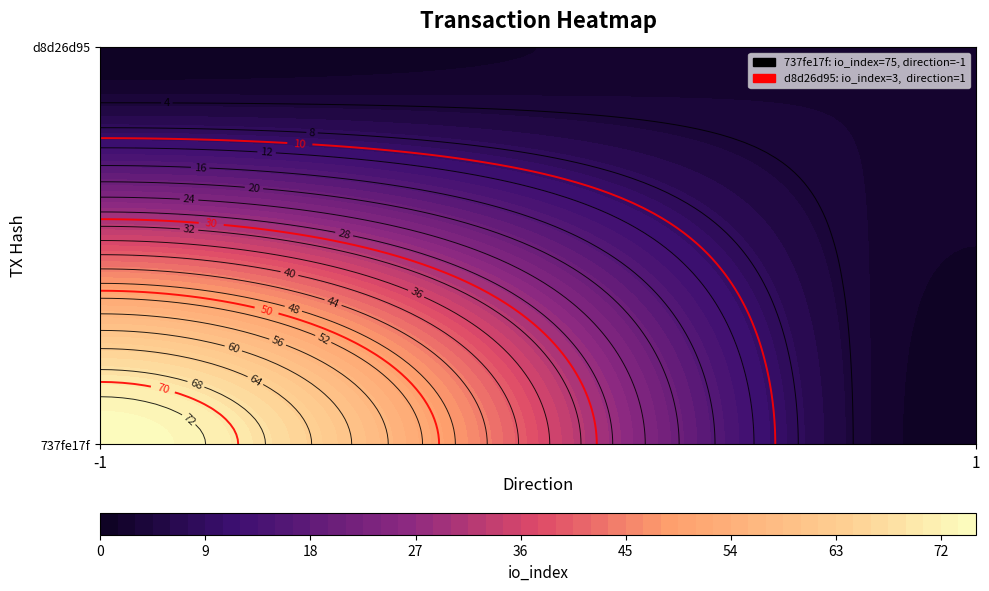

Read the d8d26d95 value at io_index.

3